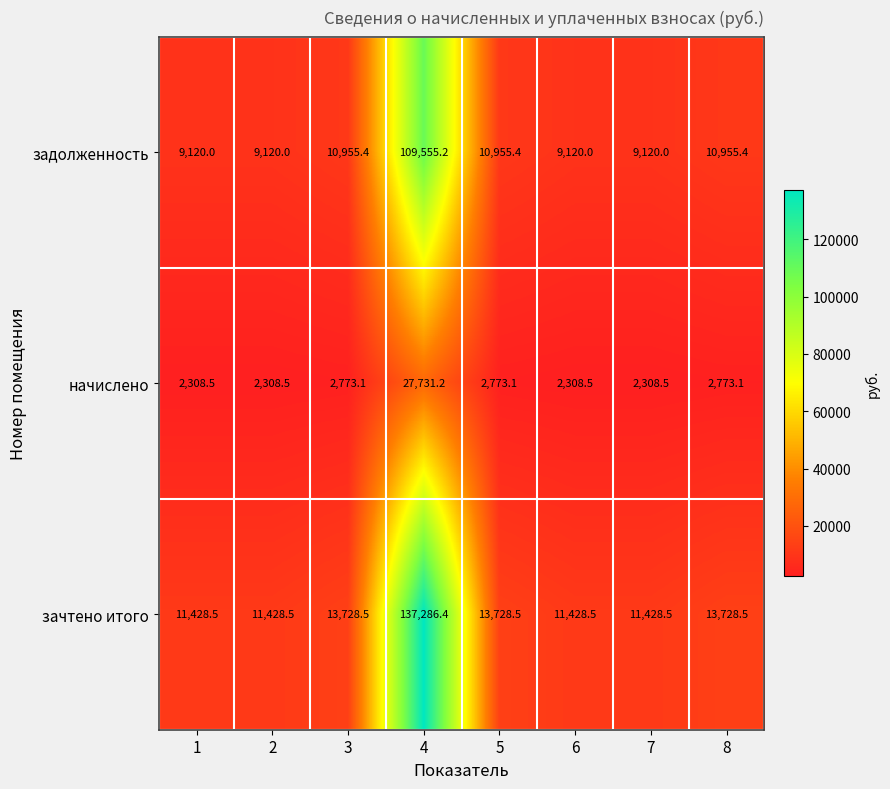

Reading left to right, list all the values displayed in this chart.

задолженность: 1=9120.0	2=9120.0	3=10955.4	4=109555.2	5=10955.4	6=9120.0	7=9120.0	8=10955.4
начислено: 1=2308.5	2=2308.5	3=2773.1	4=27731.2	5=2773.1	6=2308.5	7=2308.5	8=2773.1
зачтено итого: 1=11428.5	2=11428.5	3=13728.5	4=137286.4	5=13728.5	6=11428.5	7=11428.5	8=13728.5